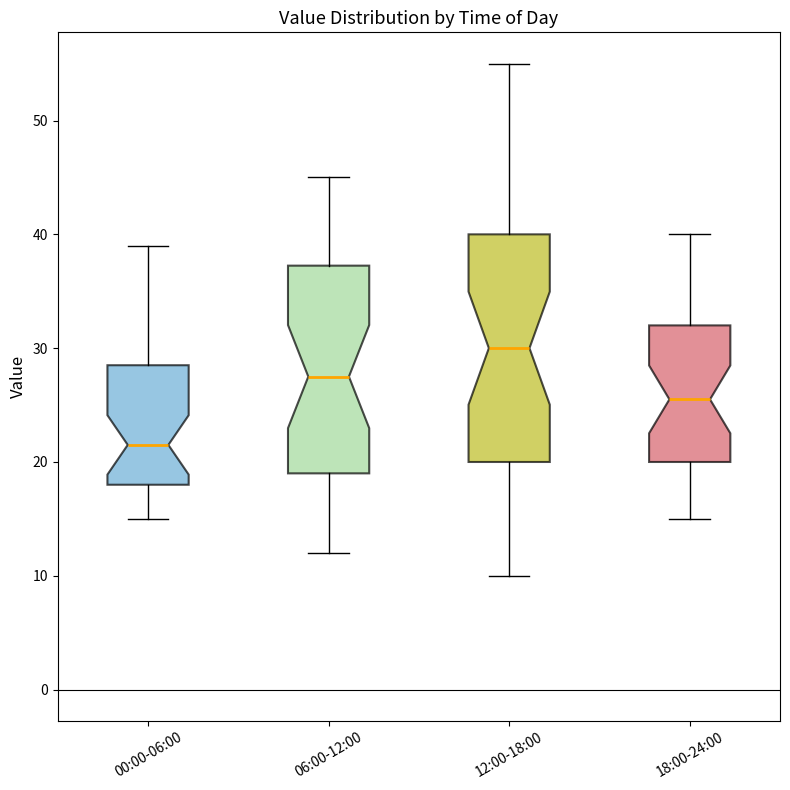

Where is the upper edge of the box for 00:00-06:00 on the y-axis? The values are not printed on the chart, so give them approximately, as read against the axis.

29